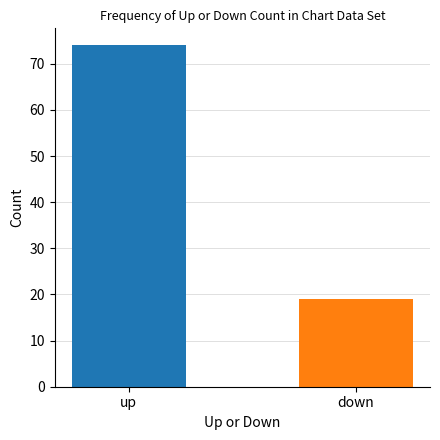

What position from the left is up?

1